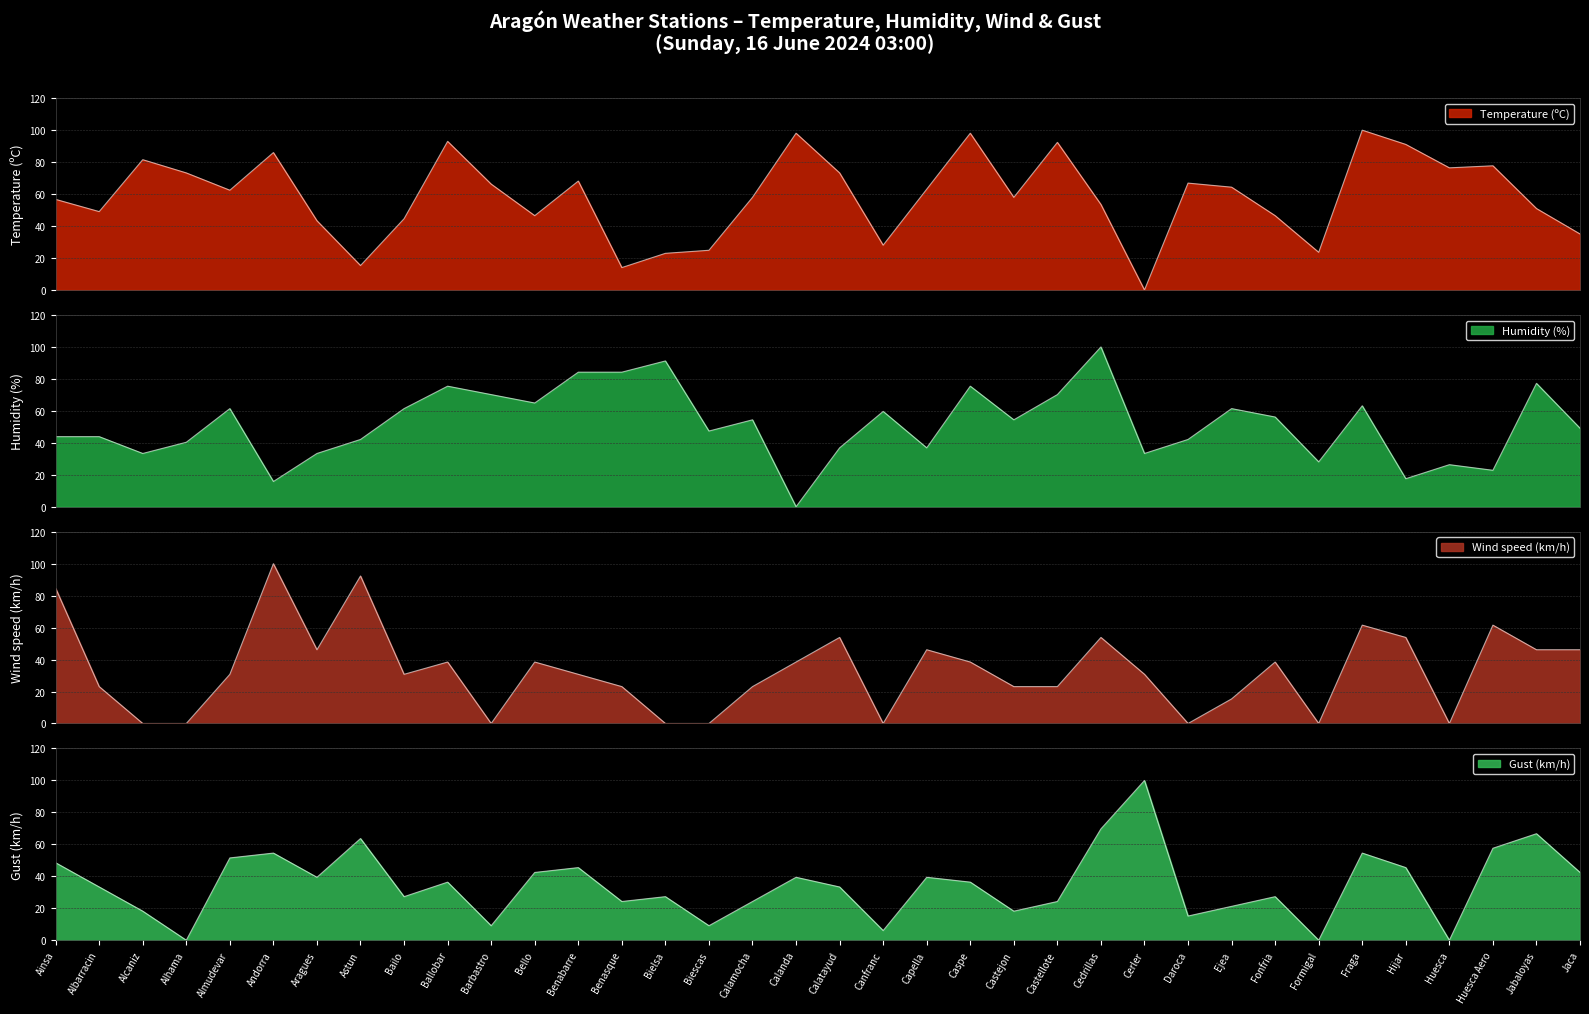

What is the approximate value of Temperature at Alhama?

73.2